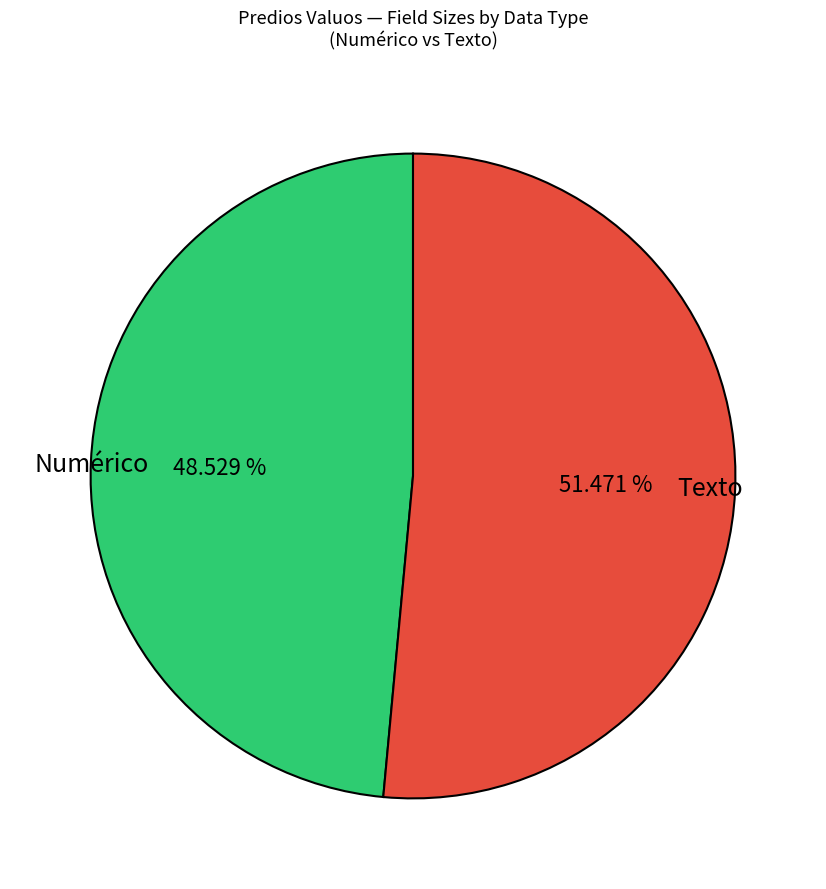

Does Numérico represent more than half of the total?

No